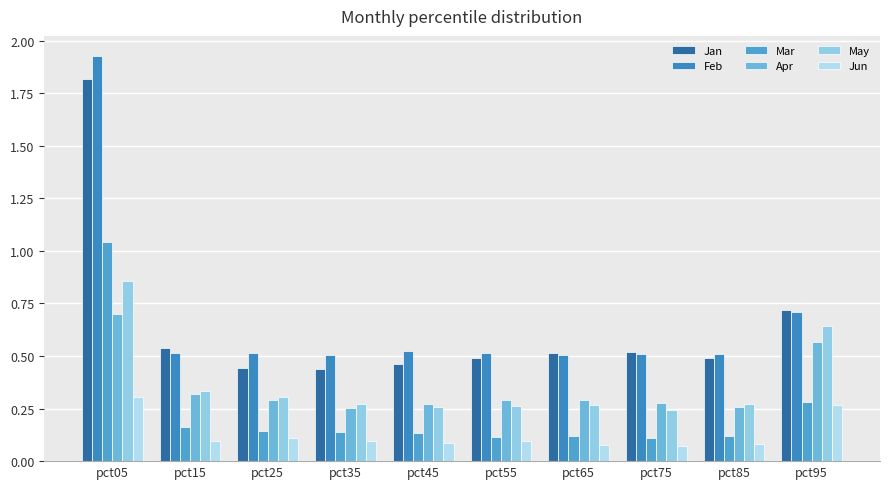

What is the spread (max minus min) of values at pct05?

1.6